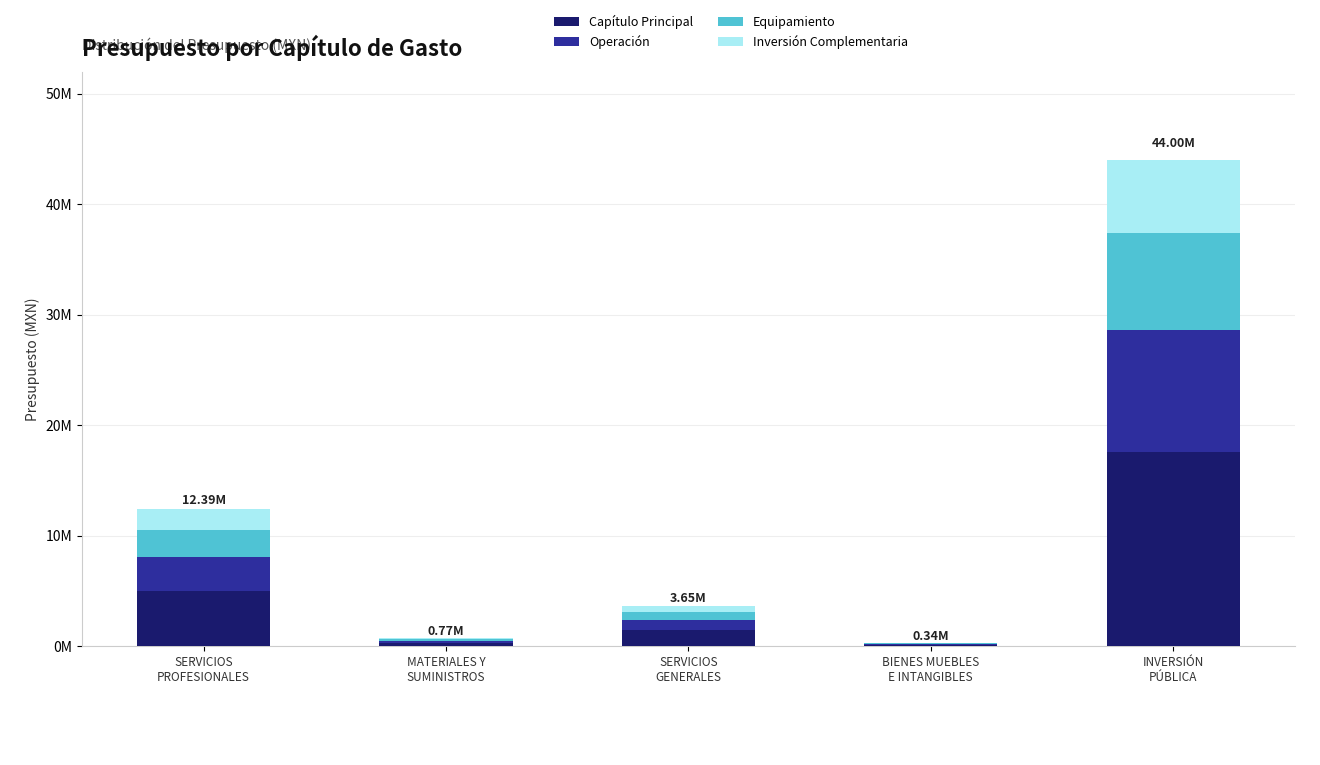

What is the label of the 5th bar from the right?

SERVICIOS
PROFESIONALES